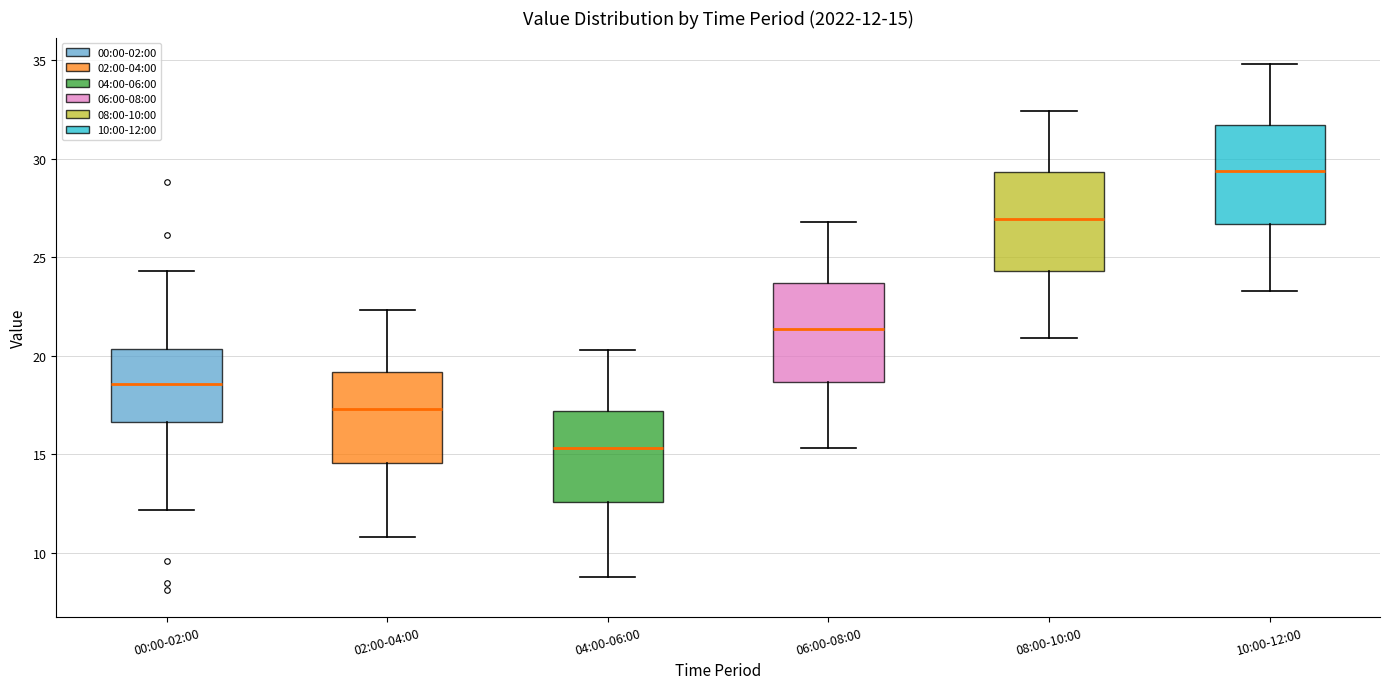

Which box's median line is the highest?

10:00-12:00